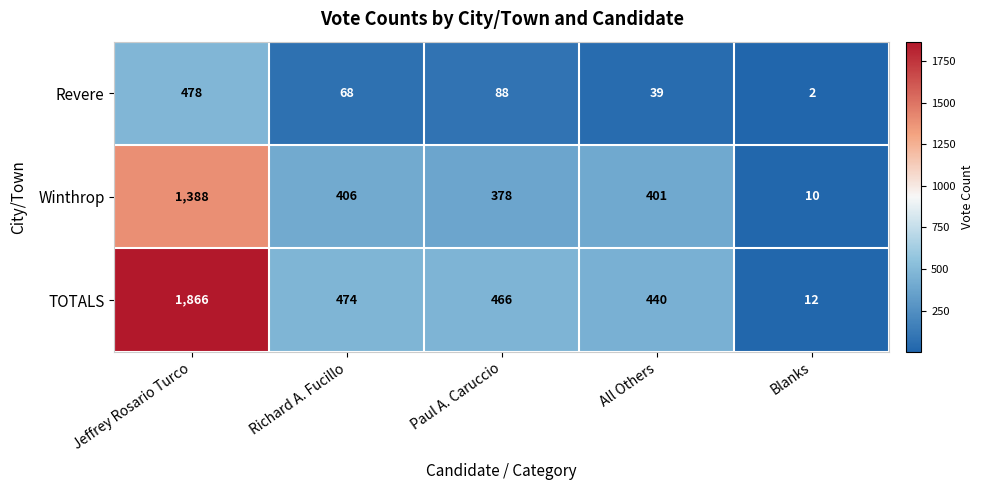

What is the sum of the Winthrop values at Richard A. Fucillo and Jeffrey Rosario Turco?

1794